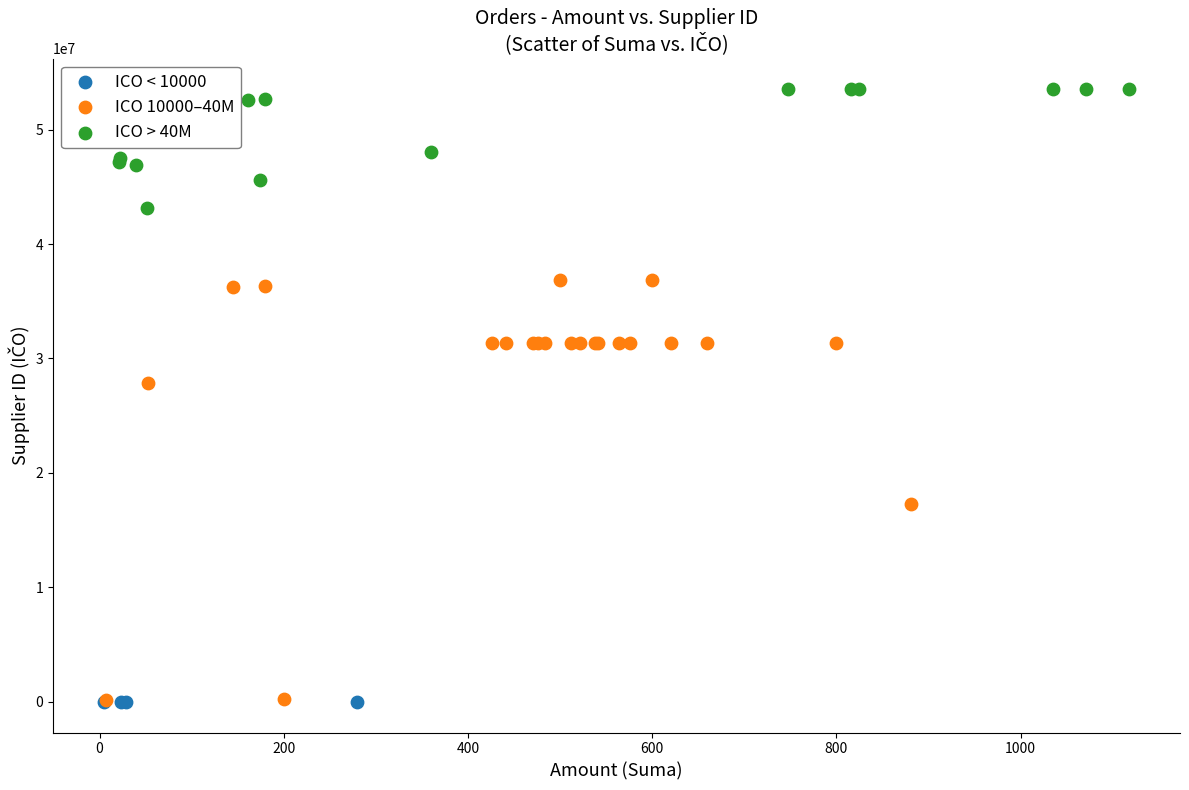

Which series contains the highest Y value?

ICO > 40M